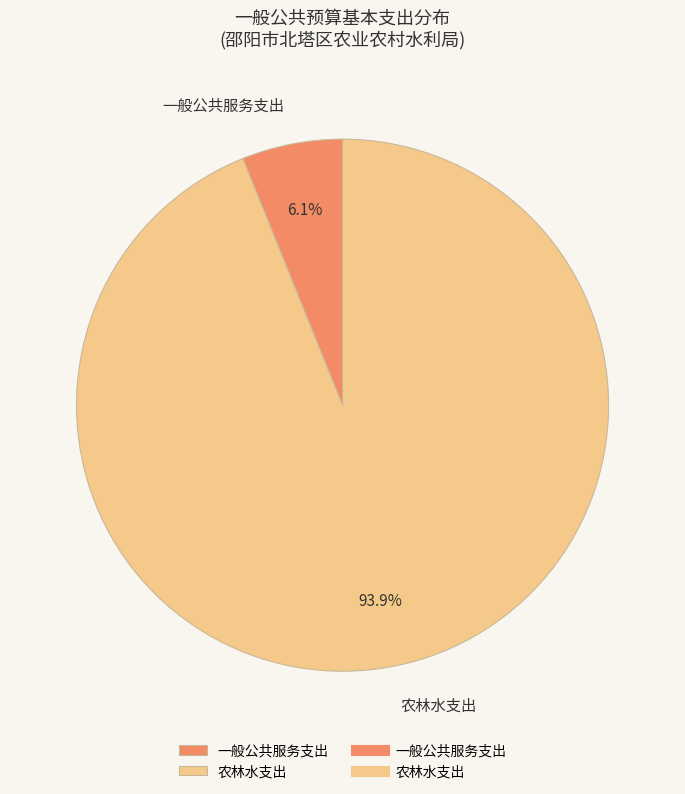

Rank the categories by value from lowest to highest.

一般公共服务支出, 农林水支出